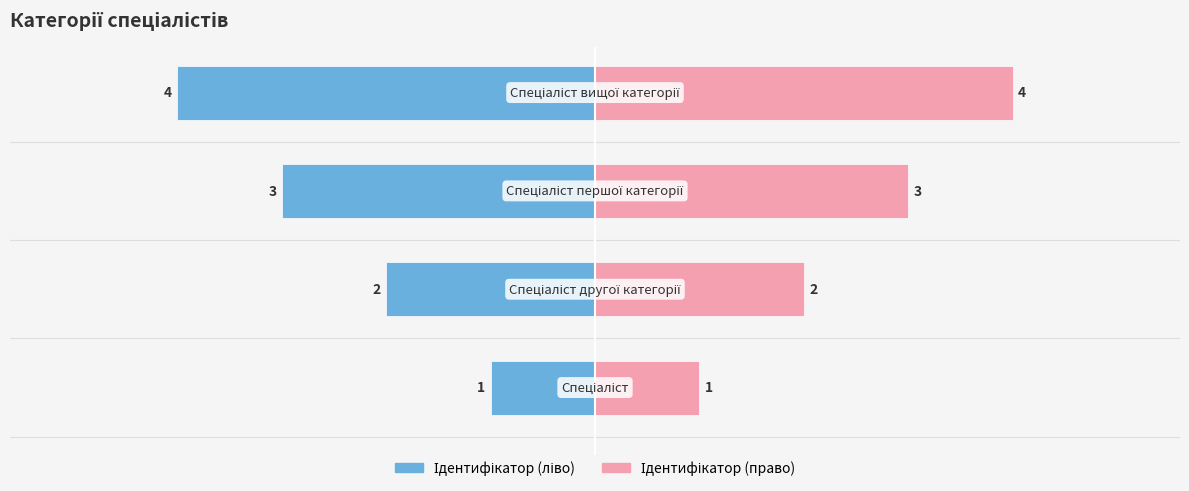

What are all the series names shown in the legend?

Ідентифікатор (ліво), Ідентифікатор (право)